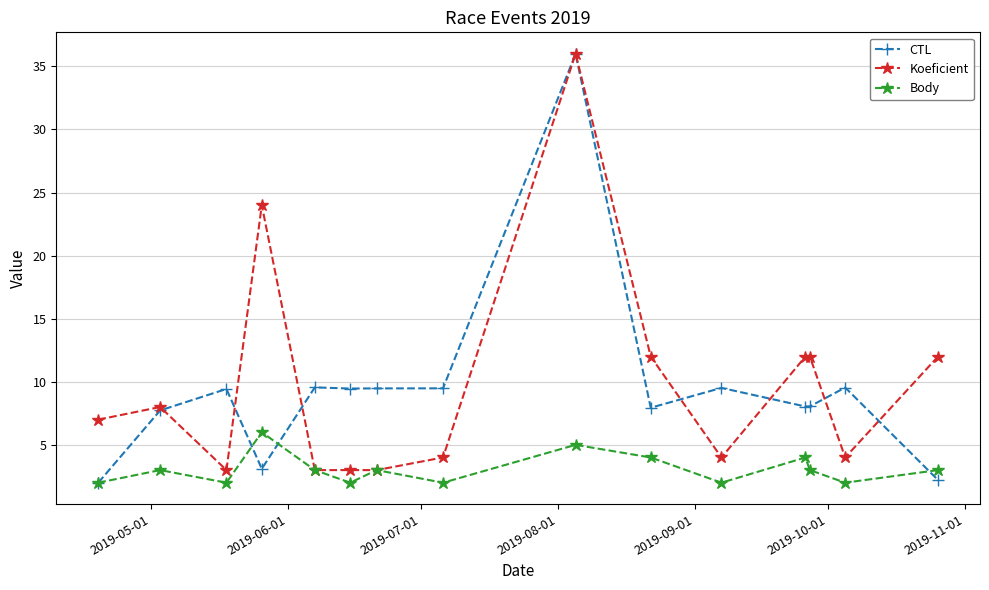

Which series has the largest total across all categories?

Koeficient